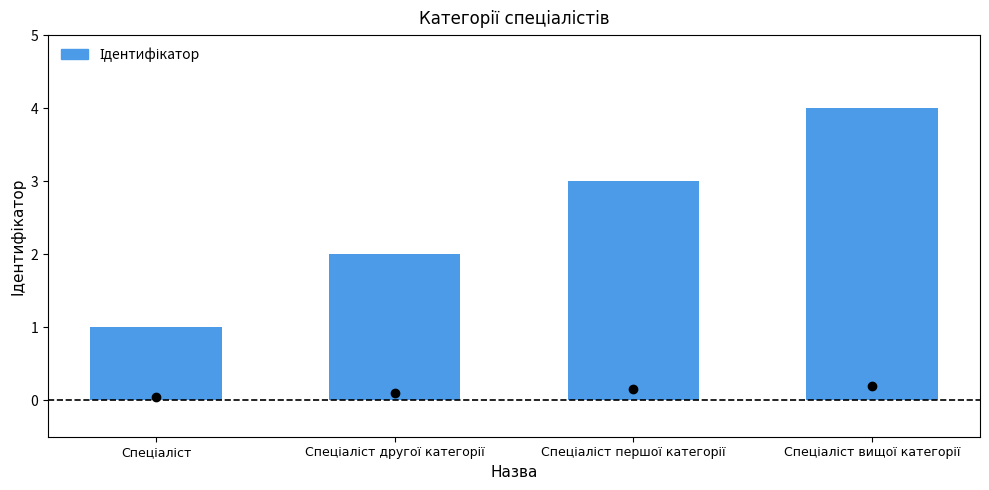

What is the greatest value displayed?

4